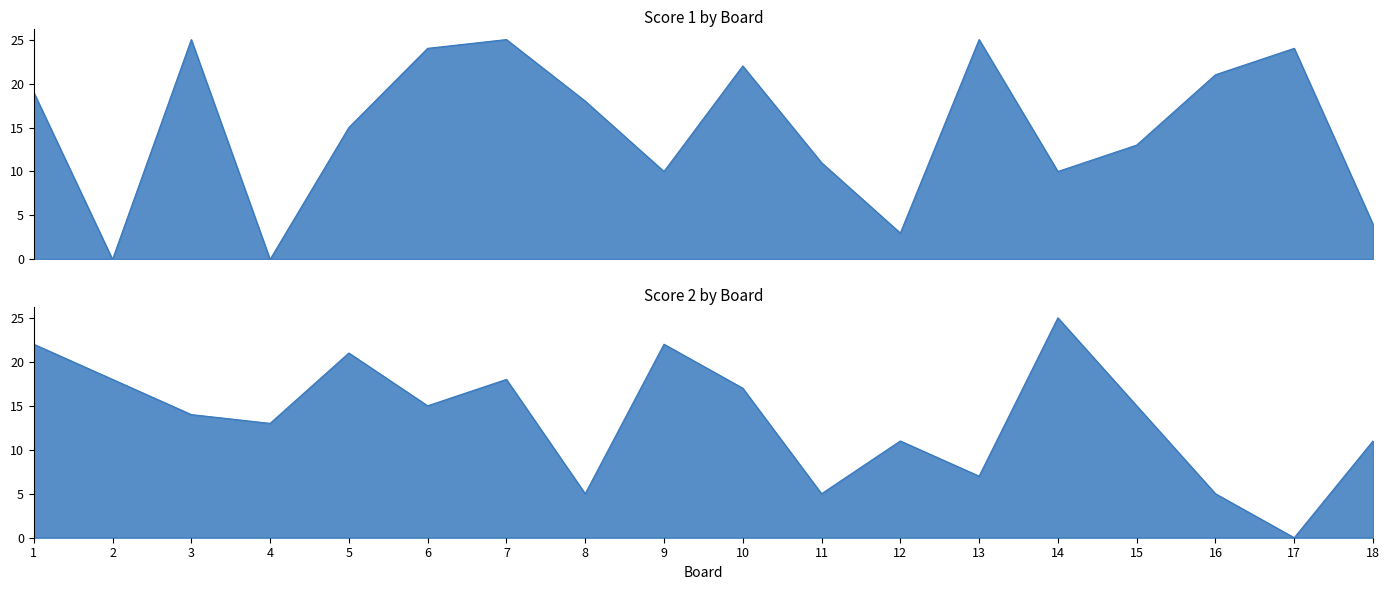

True or false: Score 1 has a value of 13 at 15.

True